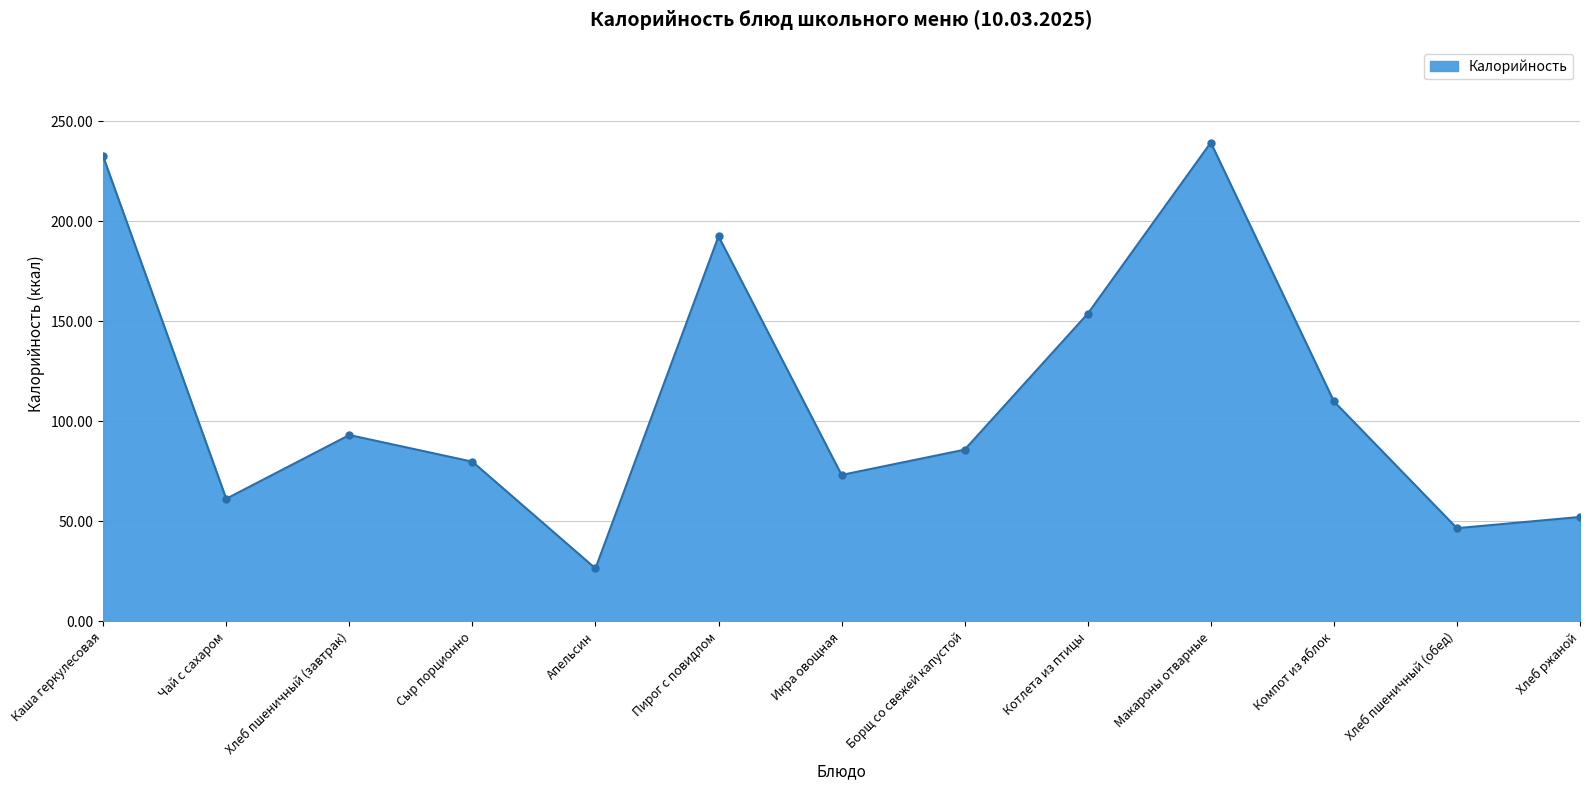

At which category does the chart reach its peak across all series?

Макароны отварные